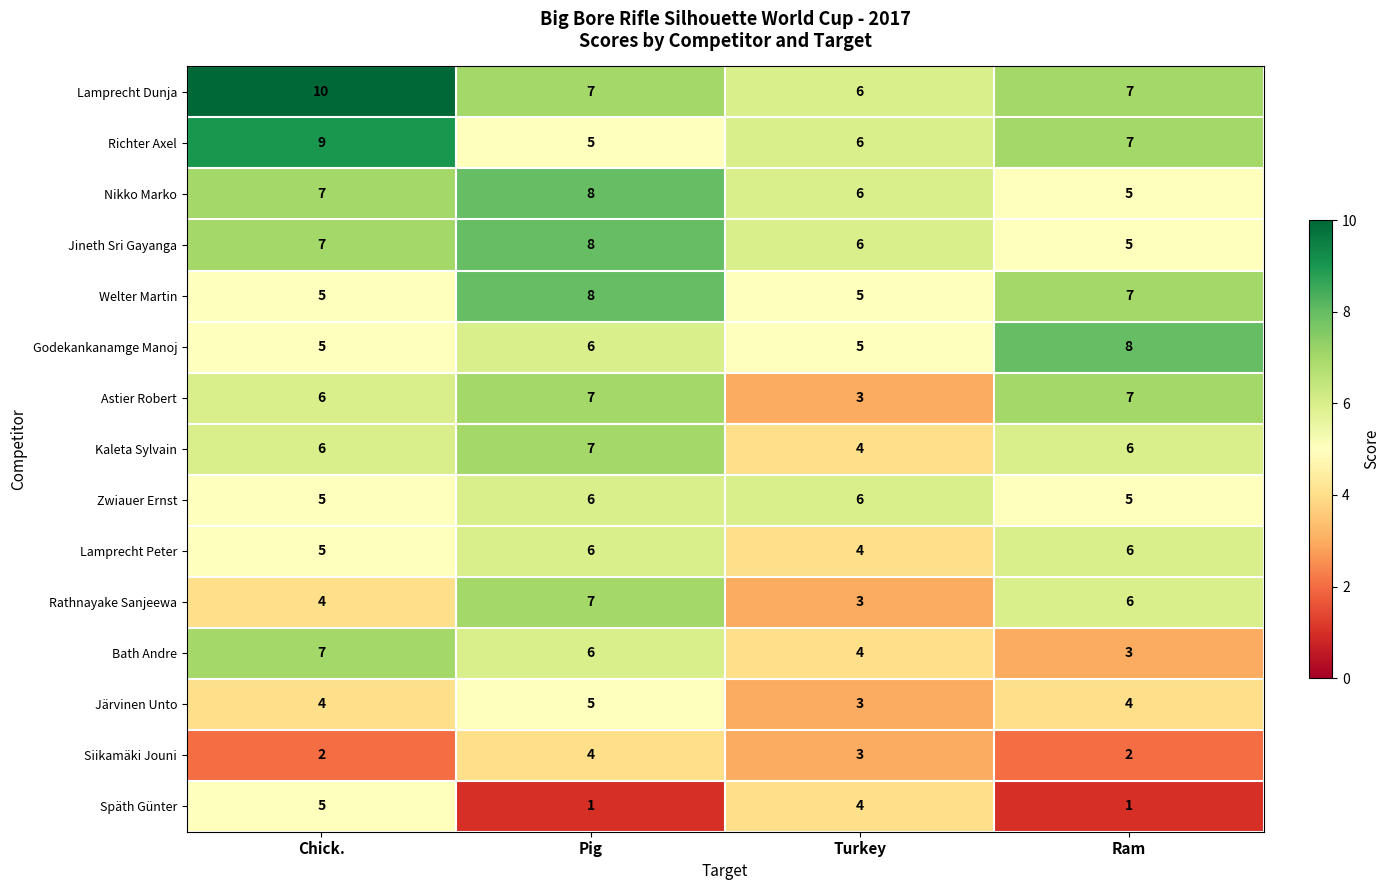

Is the value of Bath Andre at Turkey greater than the value of Welter Martin at Turkey?

No